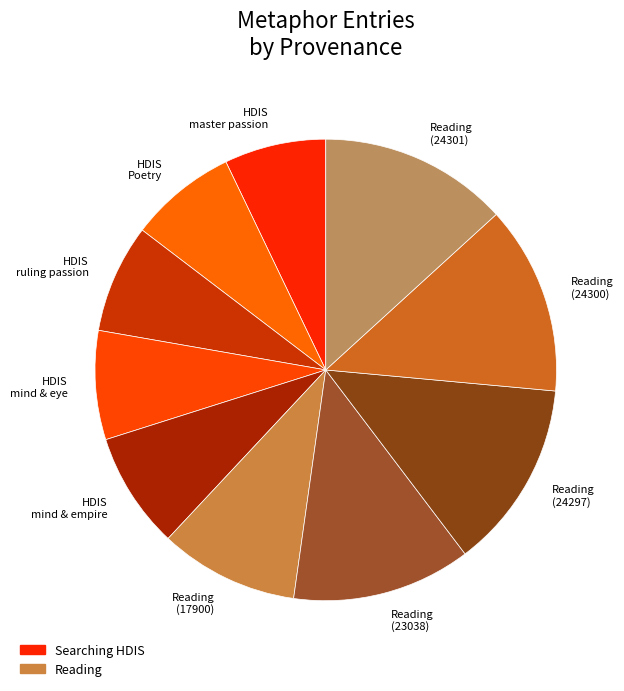

Which has a higher value, Reading (24297) or HDIS ruling passion?

Reading (24297)